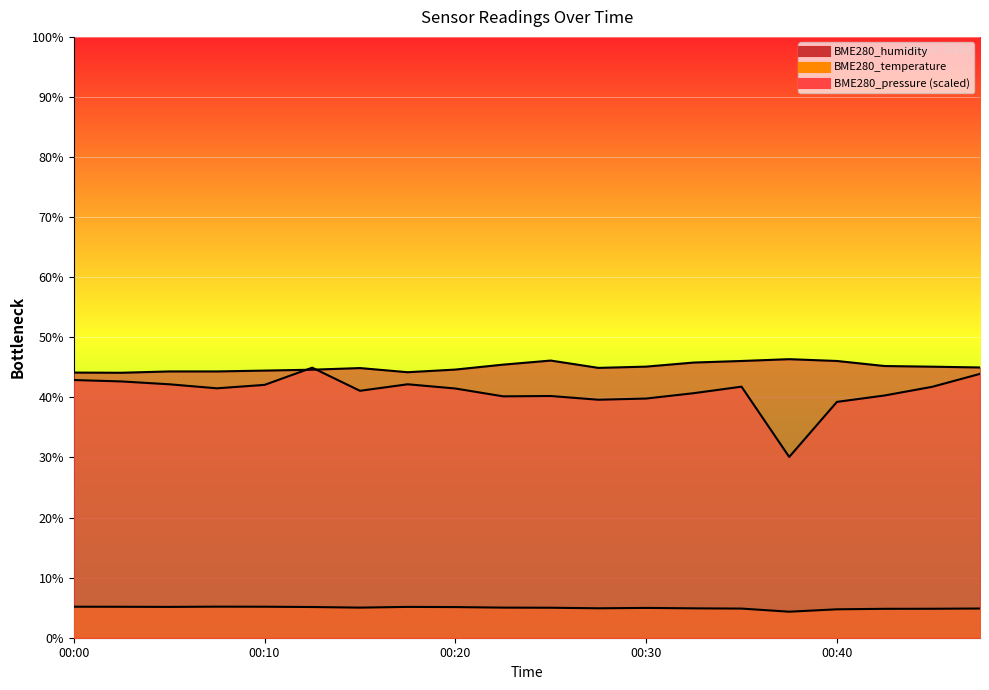

Which category has the lowest value across all series?

00:37